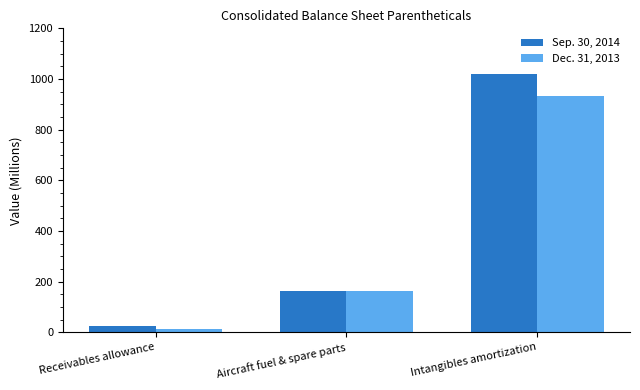

Is the value of Dec. 31, 2013 at Aircraft fuel & spare parts greater than the value of Sep. 30, 2014 at Intangibles amortization?

No